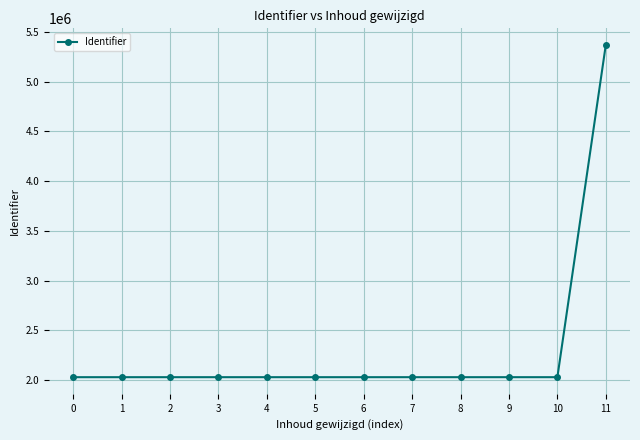

What is the value of the 7th point from the left?

2030620